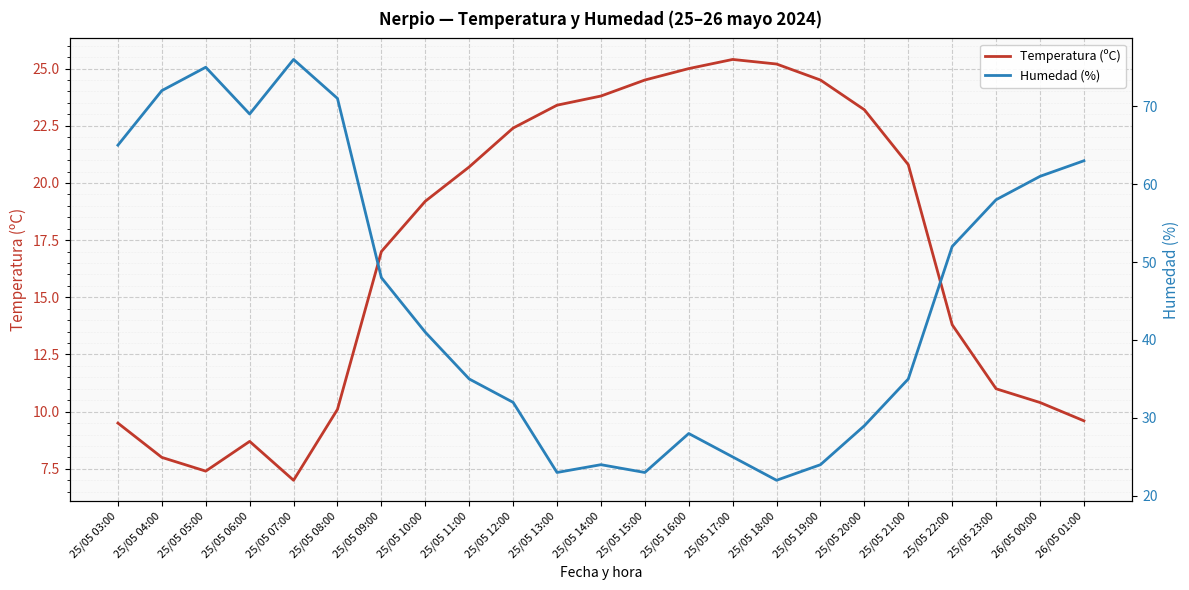

At 25/05 17:00, list the series in order from smallest to largest.

Humedad (%), Temperatura (ºC)